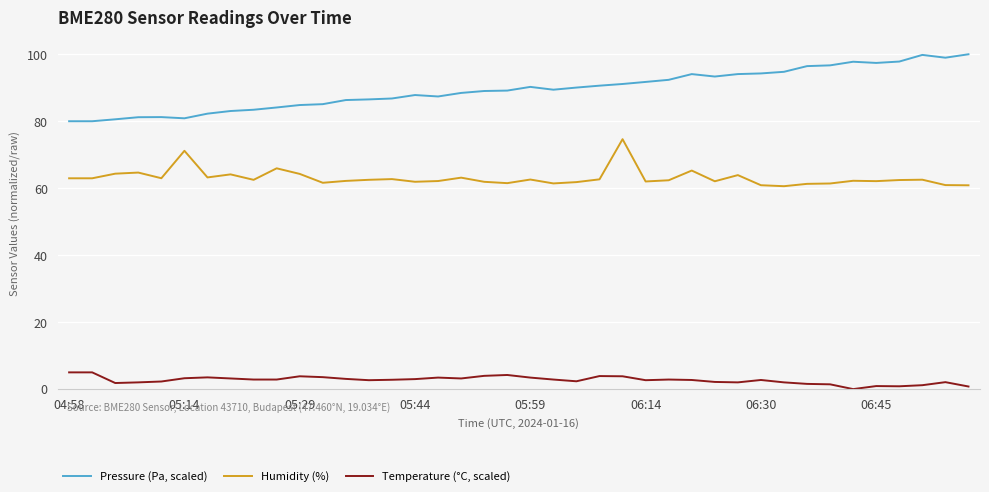

What is the maximum value for Pressure (Pa, scaled)?

100.0